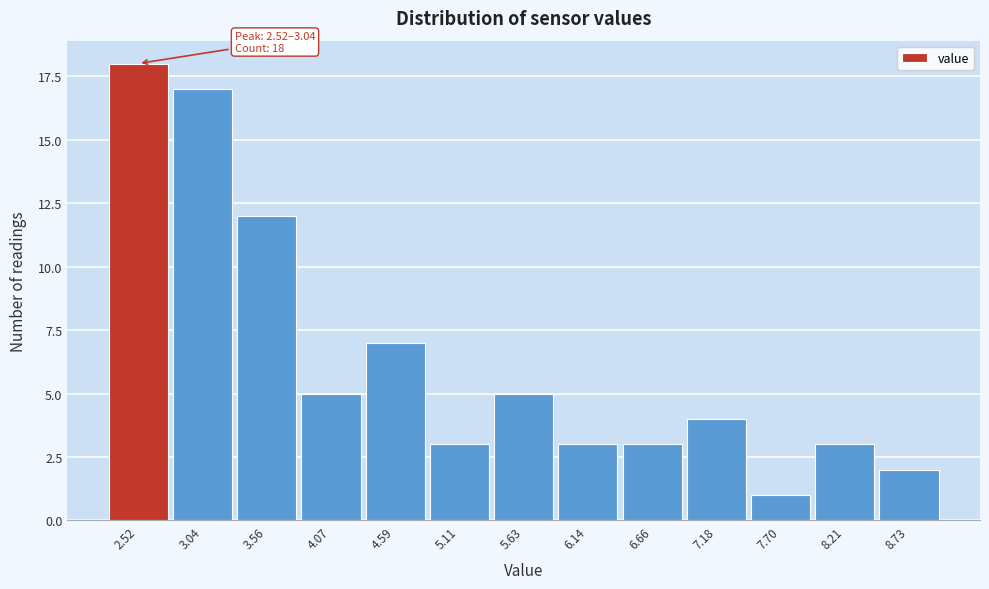

Reading right to left, transcribe all the data shown in this chart.

8.73=2	8.21=3	7.70=1	7.18=4	6.66=3	6.14=3	5.63=5	5.11=3	4.59=7	4.07=5	3.56=12	3.04=17	2.52=18